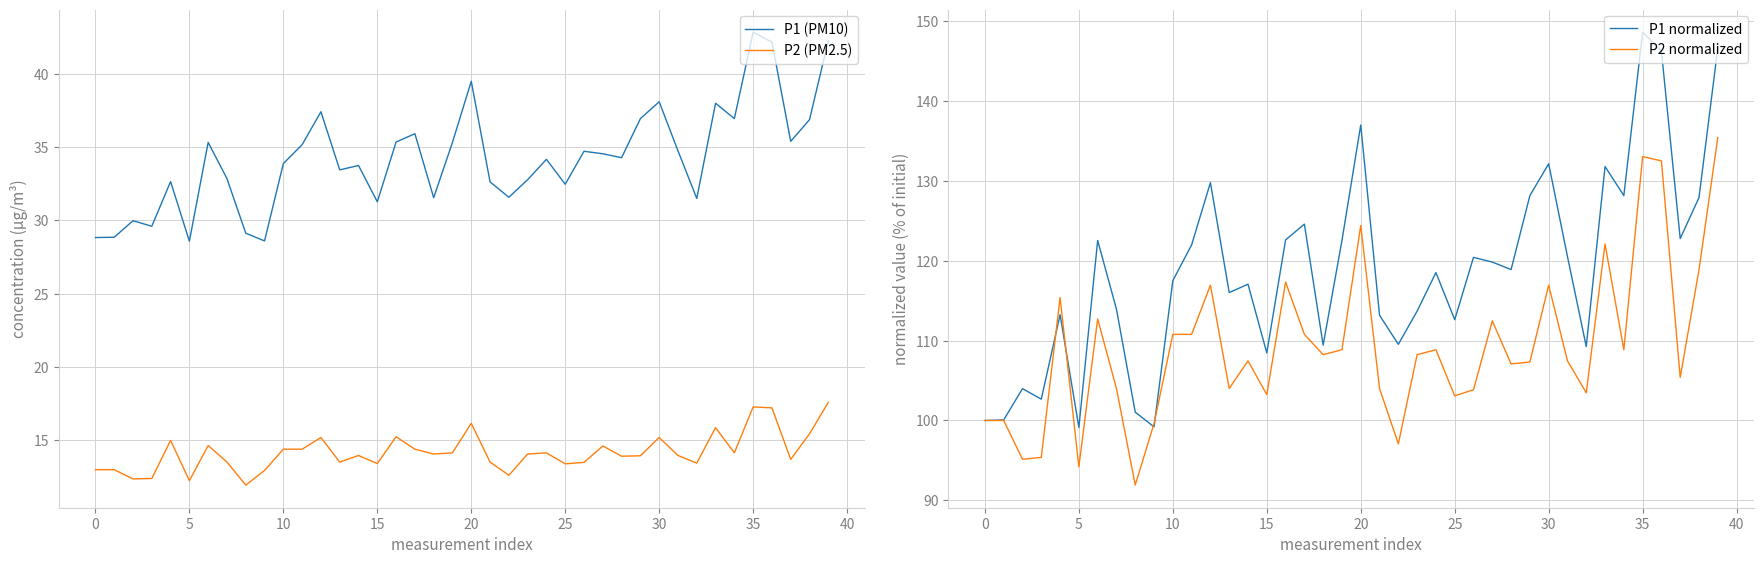

True or false: P1 (PM10) and P2 (PM2.5) intersect in this chart.

False